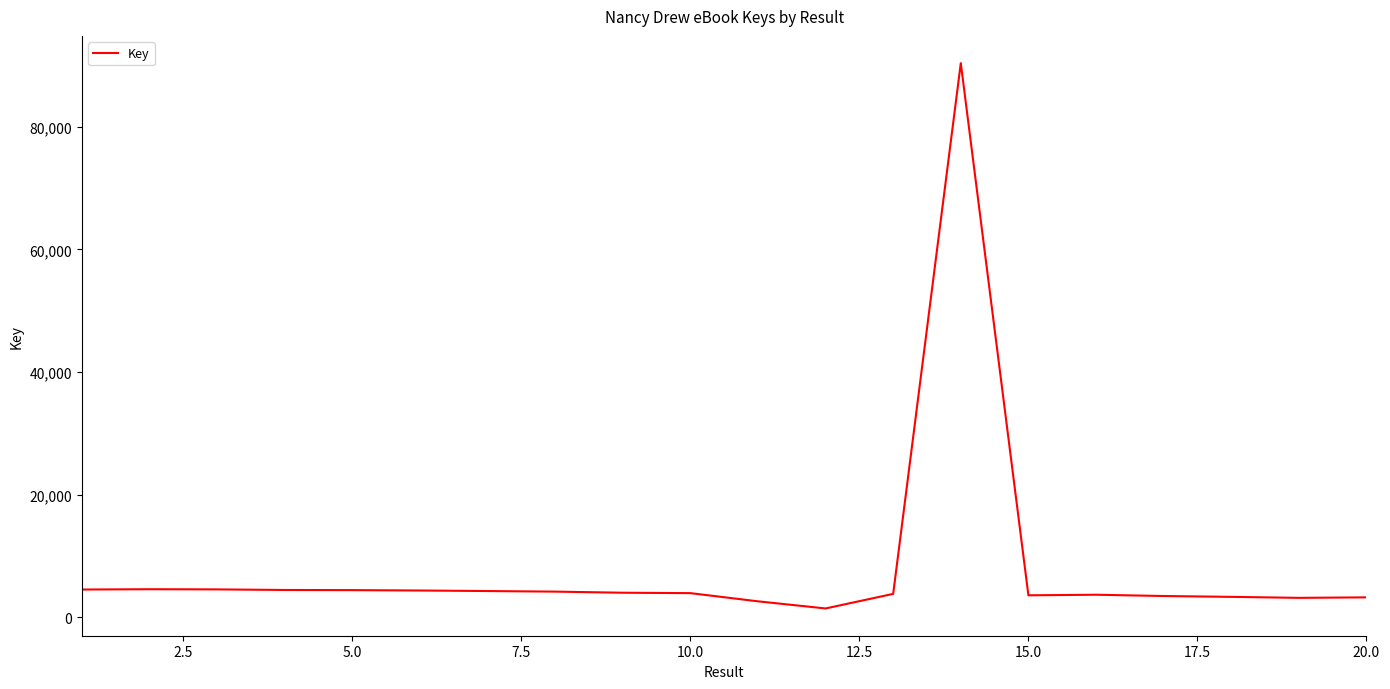

What is the greatest value displayed?

90392